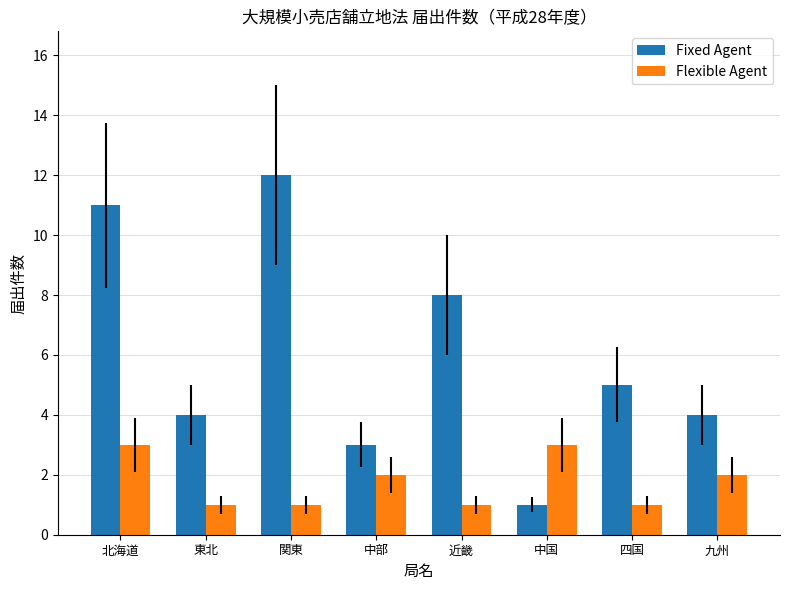

Reading left to right, what are all the values shown in this chart?

Fixed Agent: 北海道=11	東北=4	関東=12	中部=3	近畿=8	中国=1	四国=5	九州=4
Flexible Agent: 北海道=3	東北=1	関東=1	中部=2	近畿=1	中国=3	四国=1	九州=2